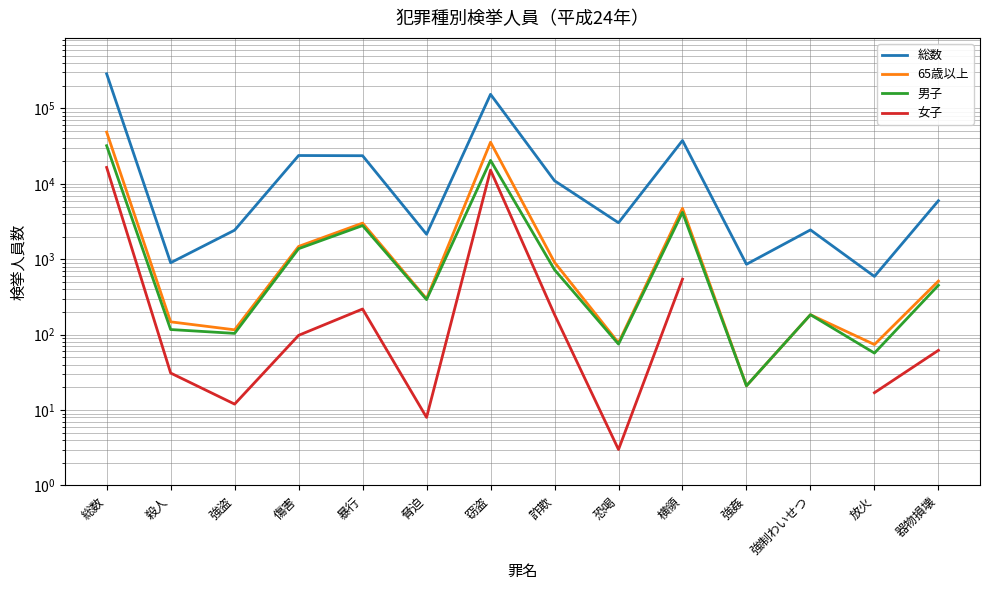

Which category has the lowest value in the 総数 series?

放火